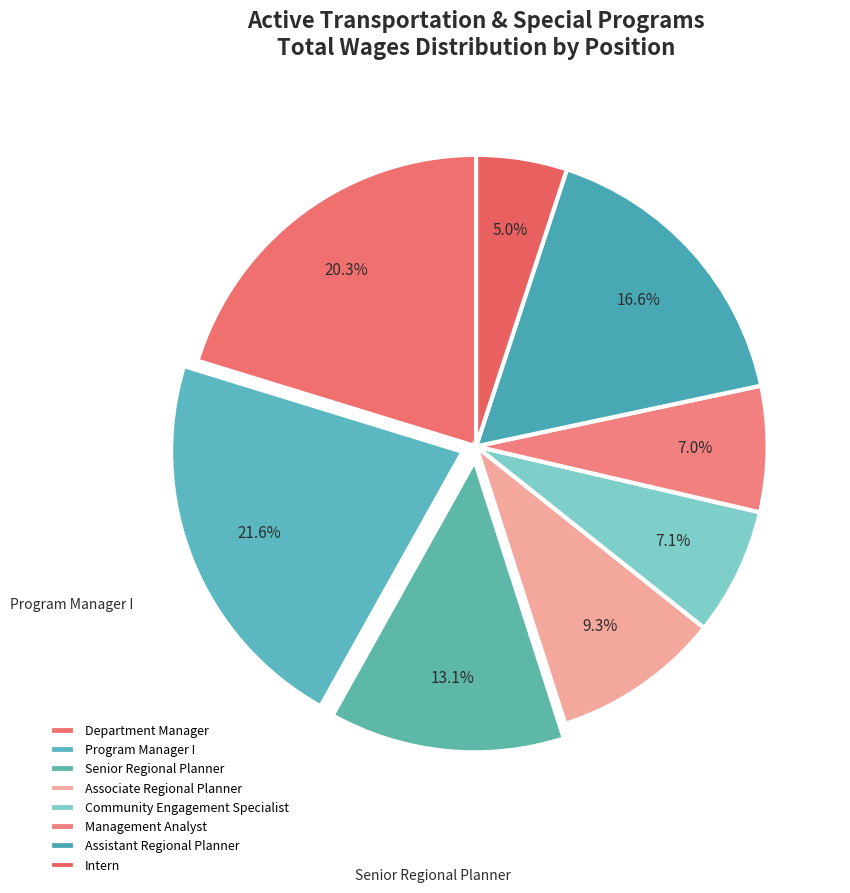

To the nearest percent, what percentage of the pie is Program Manager I?

22%